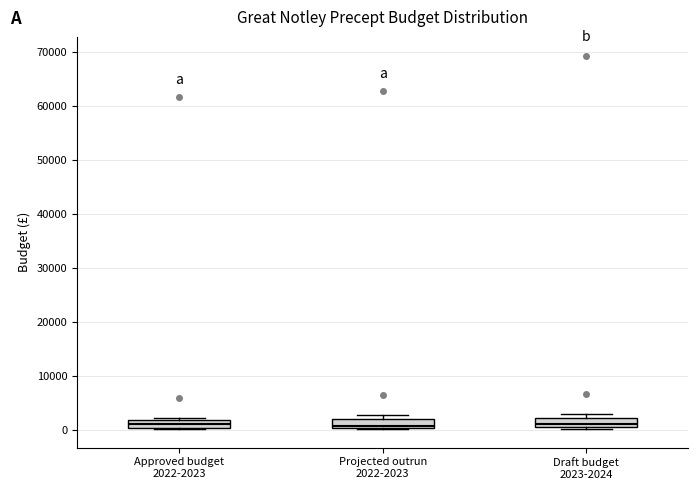

Where is the lower edge of the box for Draft budget 2023-2024 on the y-axis? The values are not printed on the chart, so give them approximately, as read against the axis.

1000